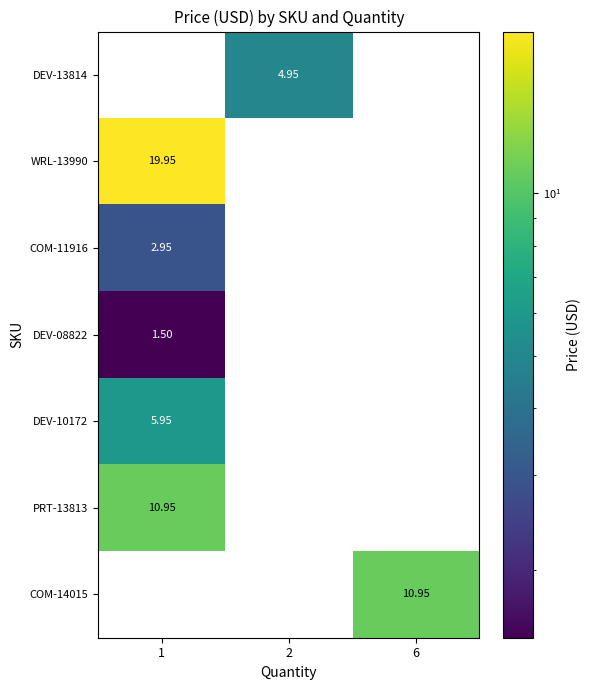

How many positive values does the DEV-13814 series have?

1